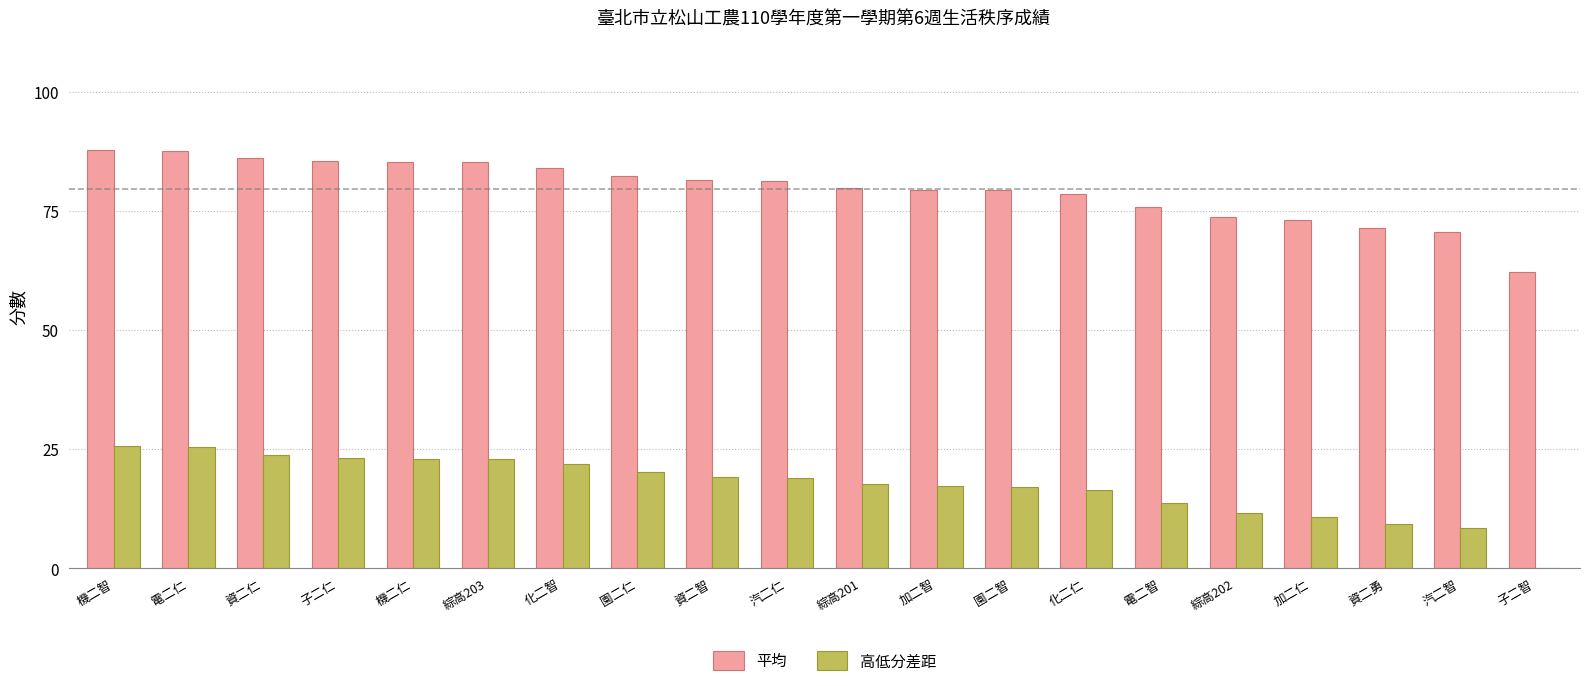

Are the bars horizontal?

No